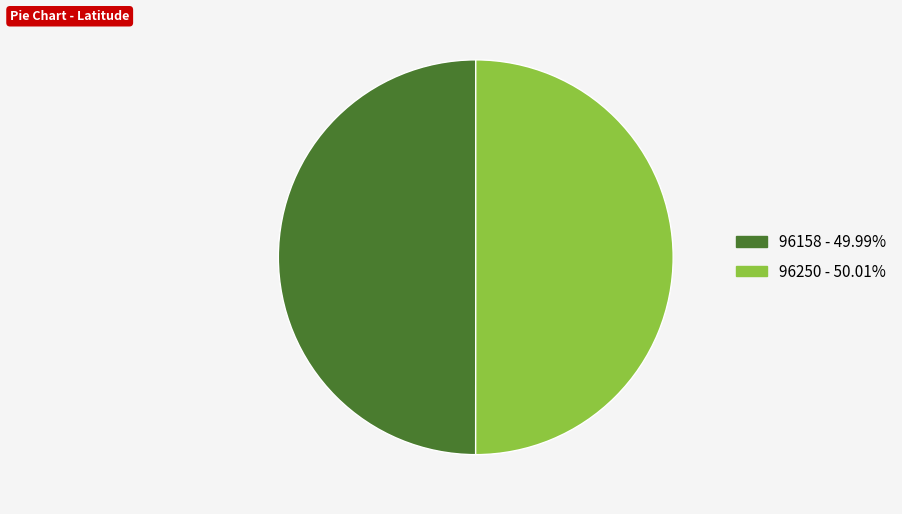

What is the ratio of the value at 96158 to the value at 96250?

1.0